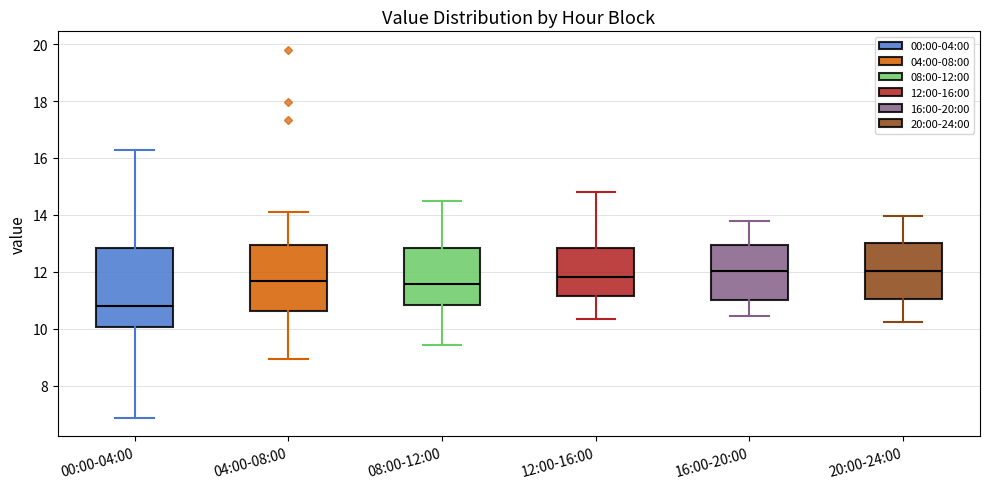

Where does the lower whisker of the box for 12:00-16:00 end on the y-axis? The values are not printed on the chart, so give them approximately, as read against the axis.

10.4